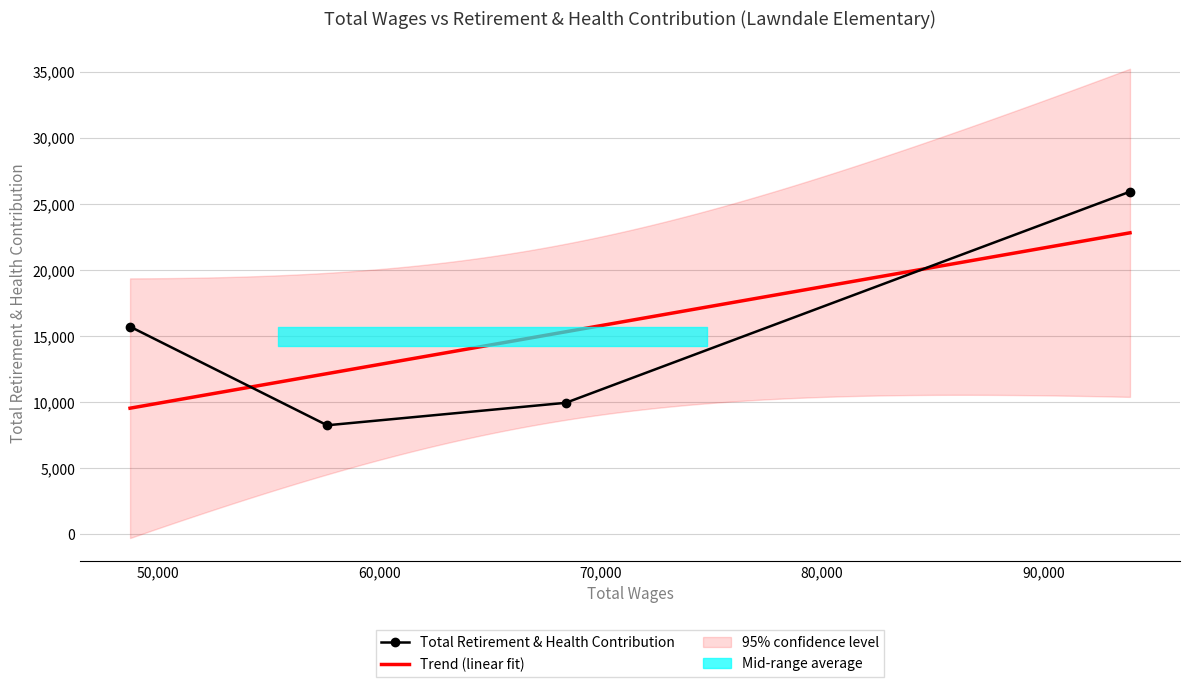

What is the highest value of the Total Retirement & Health Contribution series?

25939